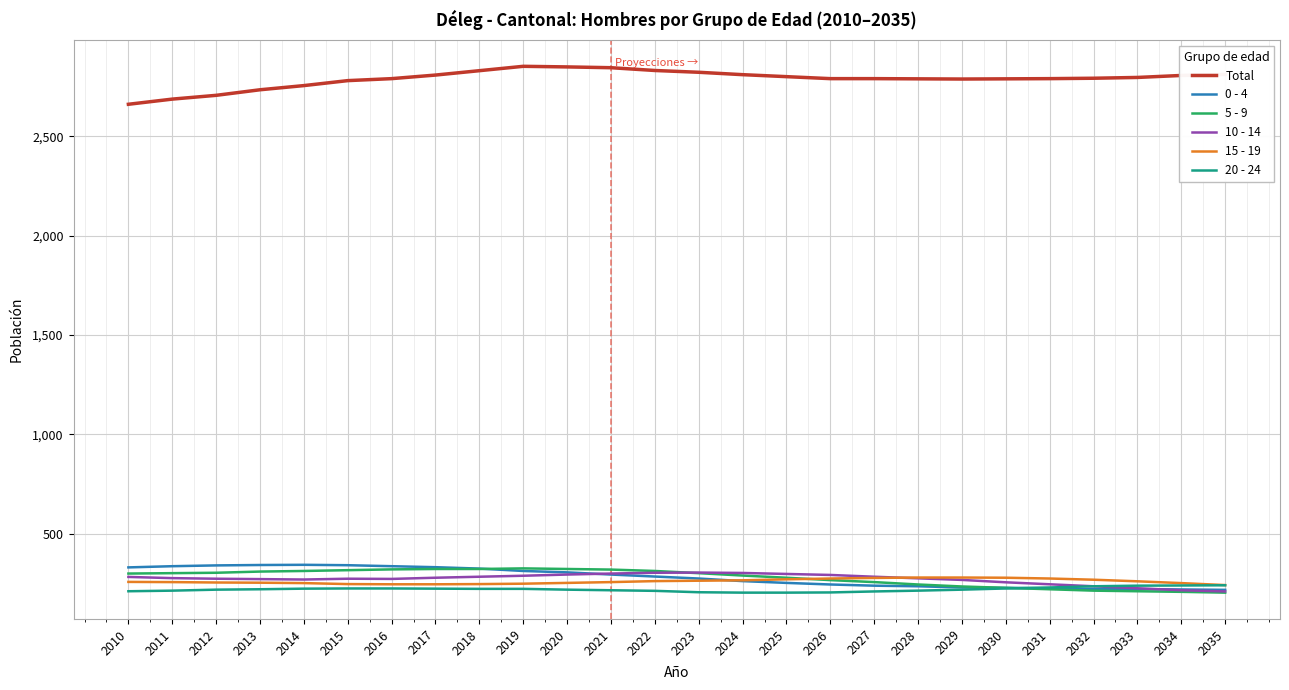

What is the minimum value for Total?

2661